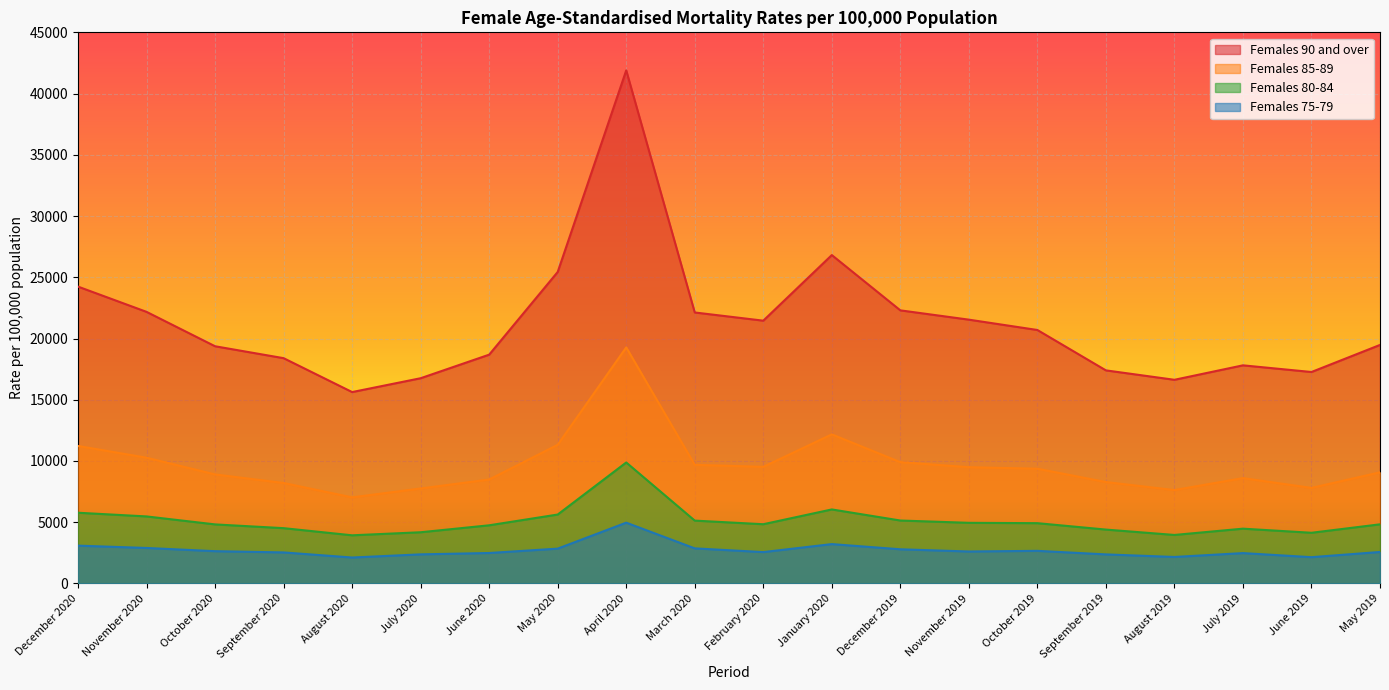

Reading right to left, transcribe all the data shown in this chart.

Females 90 and over: 19476.2	17265.6	17810.0	16629.6	17398.7	20696.0	21540.0	22299.4	26813.2	21457.1	22126.4	41894.4	25434.8	18681.9	16758.2	15627.7	18395.2	19367.8	22175.7	24237.6
Females 85-89: 9074.3	7802.9	8601.1	7626.2	8280.0	9369.9	9493.0	9904.7	12171.8	9521.2	9685.8	19273.9	11320.5	8488.2	7755.9	7028.8	8204.0	8903.3	10267.2	11226.7
Females 80-84: 4828.5	4138.6	4473.6	3960.6	4399.5	4923.1	4951.3	5139.4	6044.1	4836.5	5131.6	9878.5	5627.6	4749.1	4181.2	3931.9	4515.1	4822.0	5473.2	5774.7
Females 75-79: 2570.6	2146.5	2478.9	2163.5	2372.7	2663.1	2609.7	2790.5	3213.6	2560.4	2864.9	4963.9	2843.3	2486.4	2375.9	2118.2	2533.9	2635.6	2898.1	3088.1